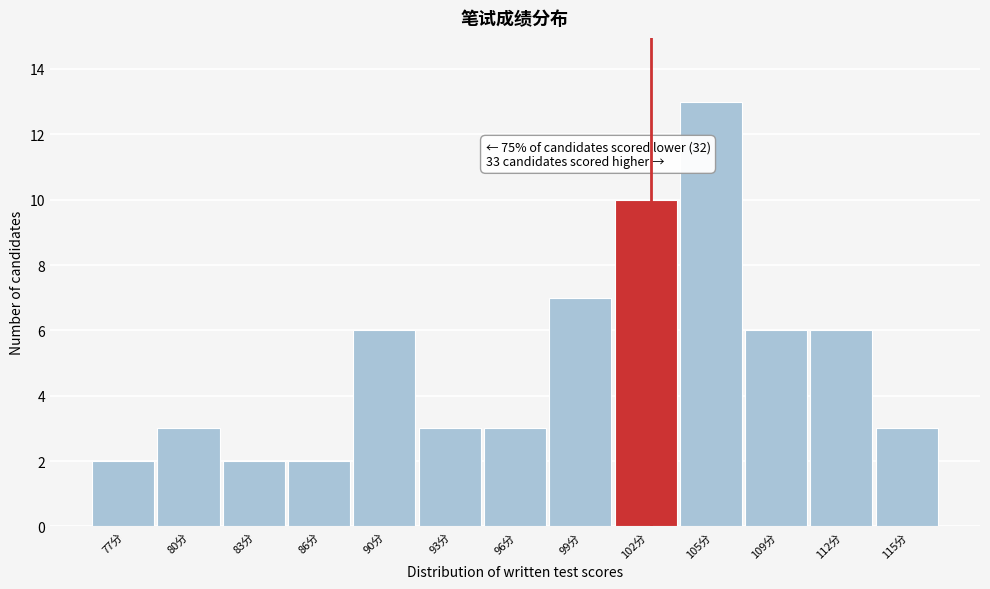

Reading right to left, transcribe all the data shown in this chart.

115分=3	112分=6	109分=6	105分=13	102分=10	99分=7	96分=3	93分=3	90分=6	86分=2	83分=2	80分=3	77分=2